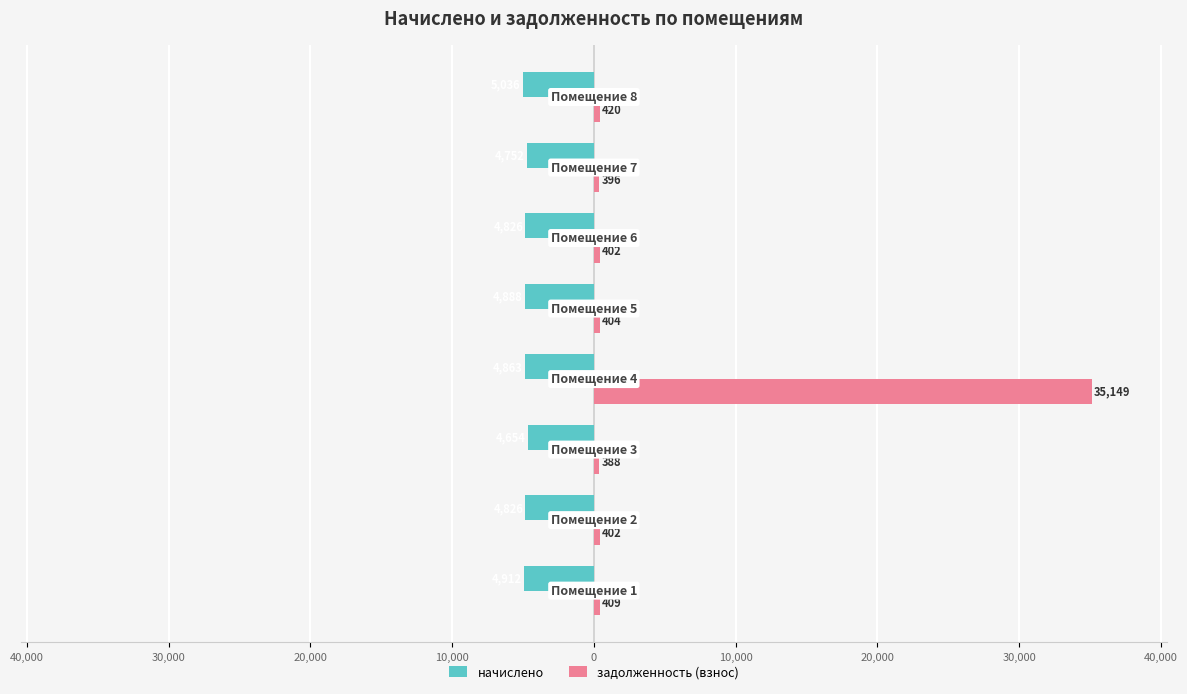

How many groups of bars are there?

8